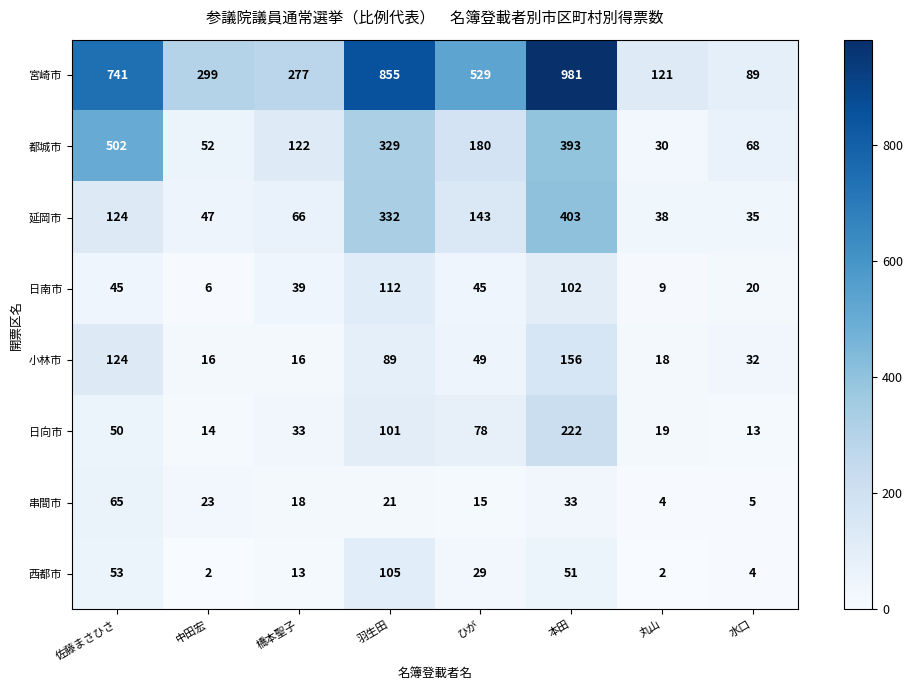

What is the sum of the 西都市 values at 本田 and 橋本聖子?

64